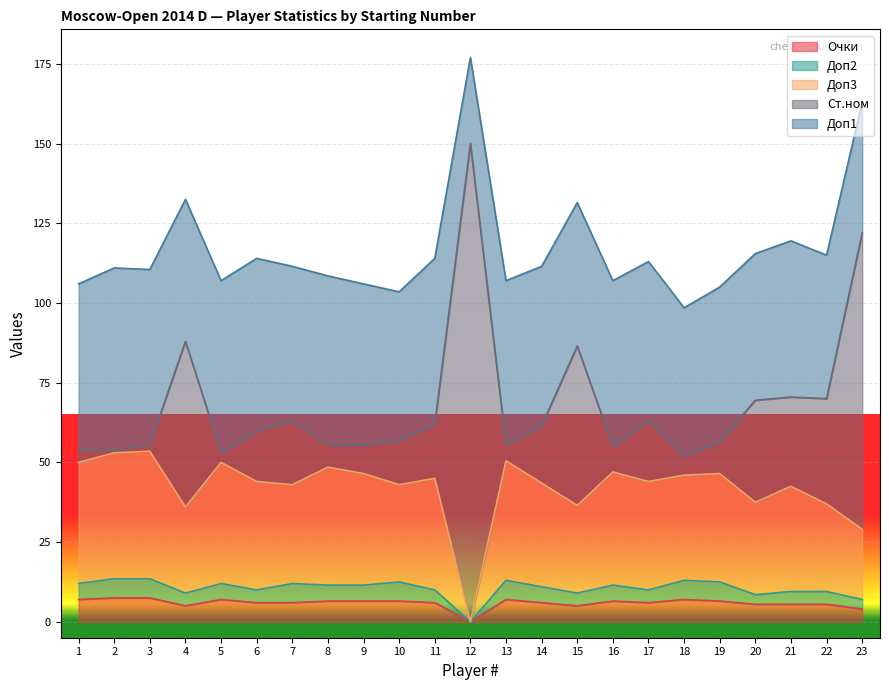

What is the total value across all series at 9?

106.0